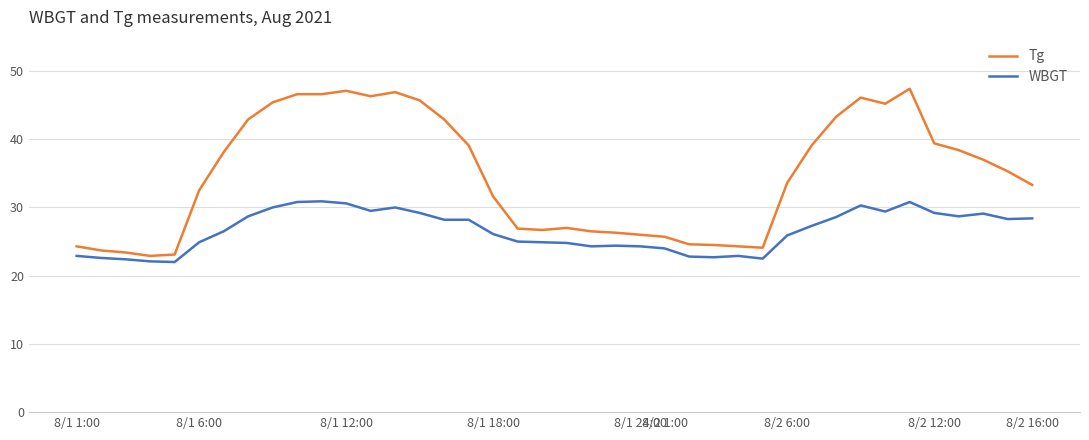

What is the sum of all WBGT values?

1064.2